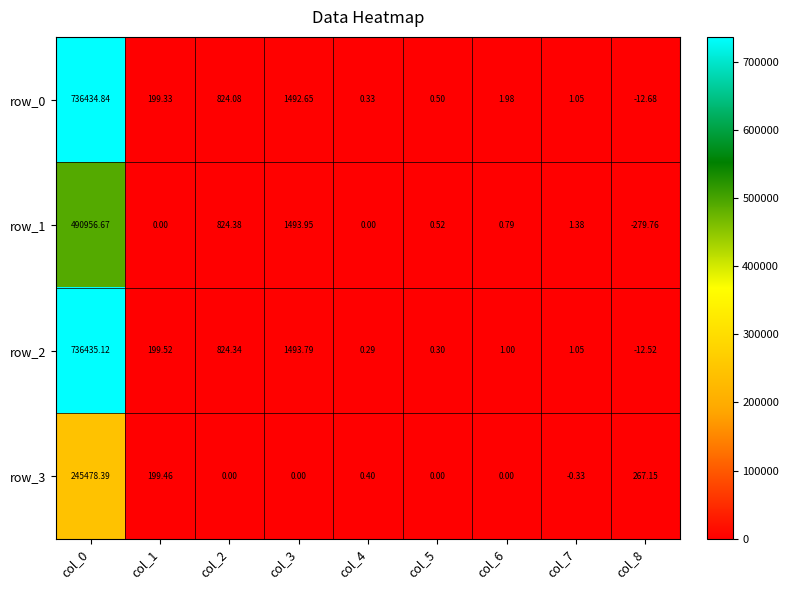

What is the minimum value shown in the chart?

-279.8